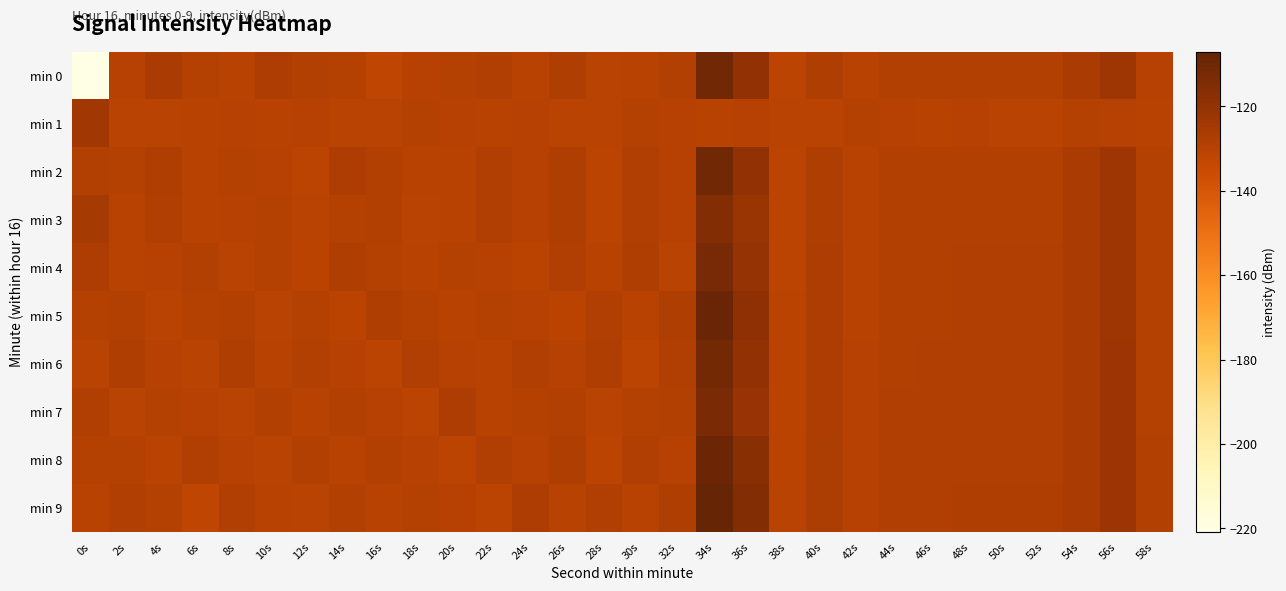

Which series changed the most between 22s and 48s?

min 9